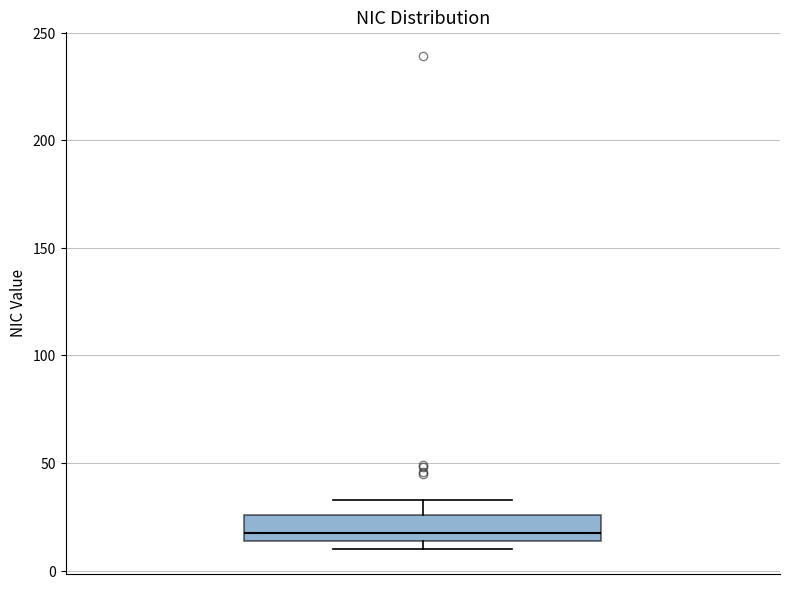

Where is the upper edge of the box on the y-axis? The values are not printed on the chart, so give them approximately, as read against the axis.

25